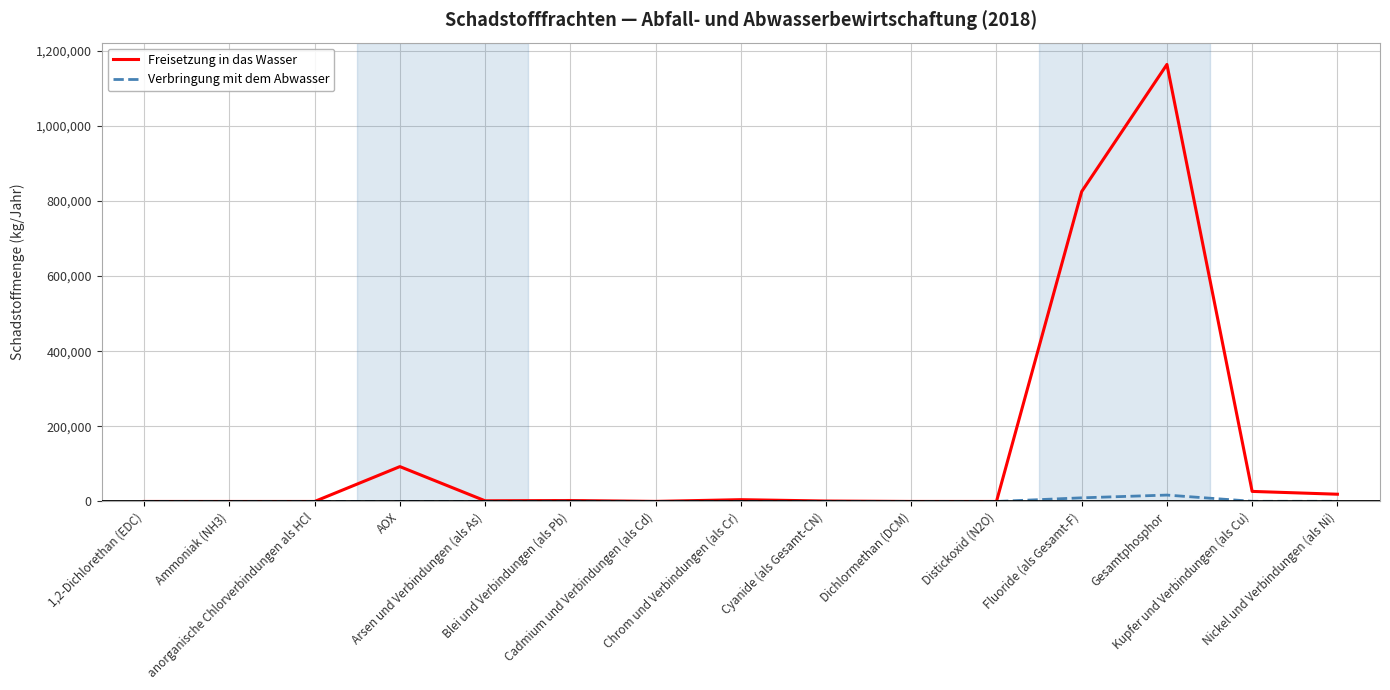

Which series has the largest range (max minus min)?

Freisetzung in das Wasser